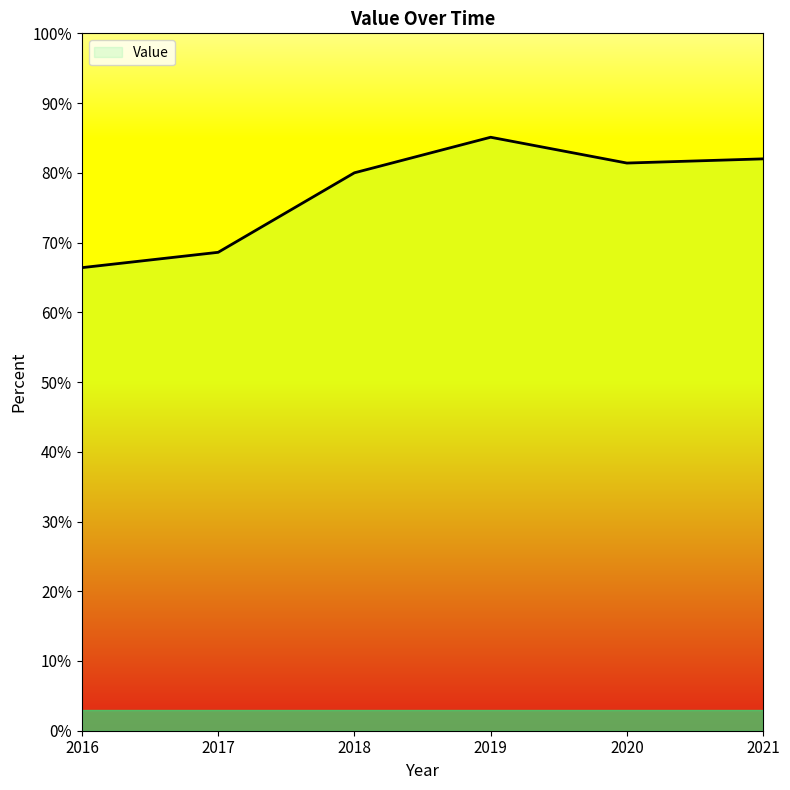

What is the value of the 2nd point from the left?

68.6